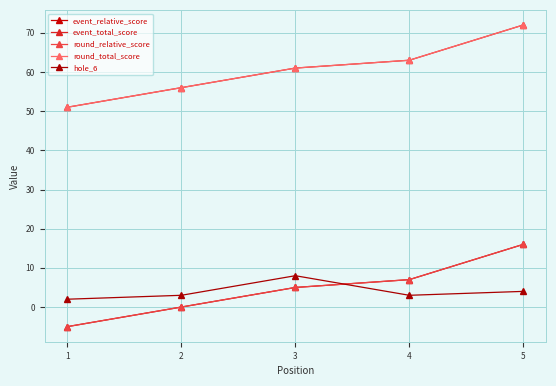

List the series in order of their peak value, highest first.

event_total_score, round_total_score, event_relative_score, round_relative_score, hole_6